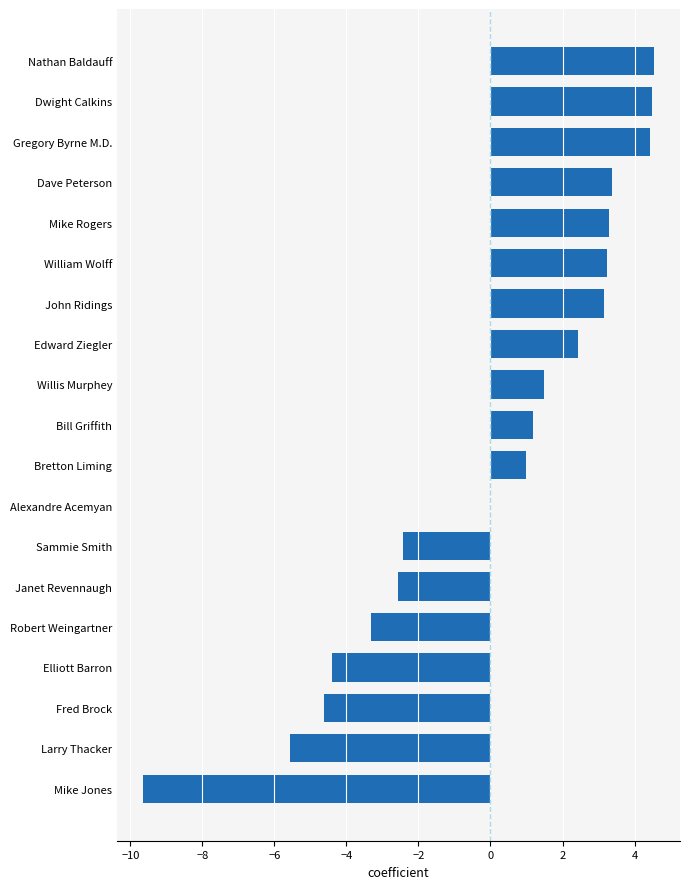

What is the greatest value displayed?

4.6